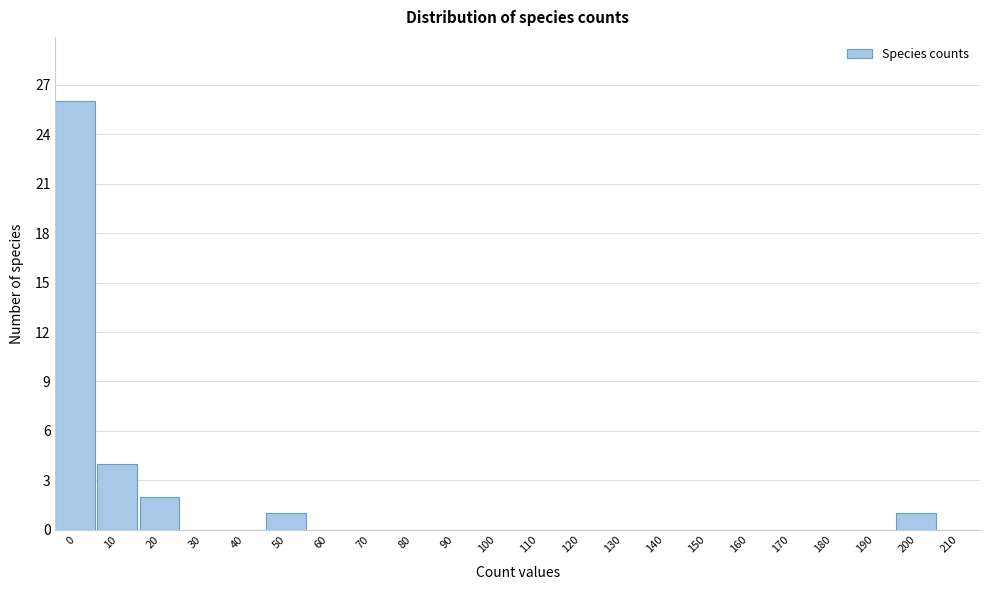

Reading left to right, what are all the values shown in this chart?

0=26	10=4	20=2	30=0	40=0	50=1	60=0	70=0	80=0	90=0	100=0	110=0	120=0	130=0	140=0	150=0	160=0	170=0	180=0	190=0	200=1	210=0